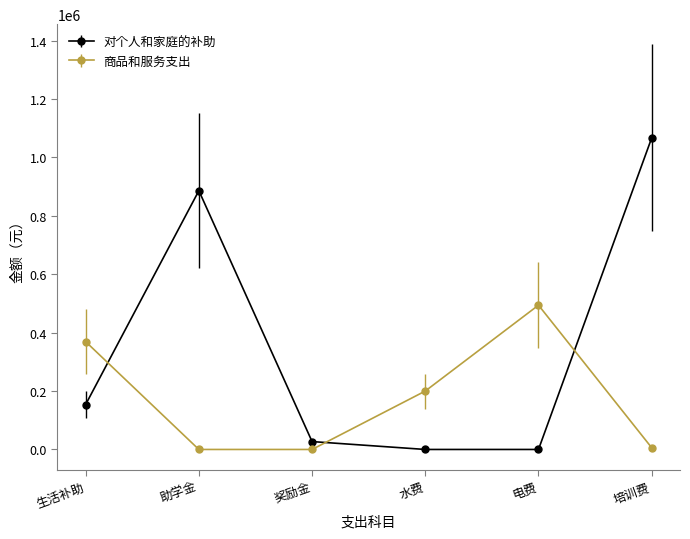

True or false: 对个人和家庭的补助 has more than 1 points higher than both neighbors.

False